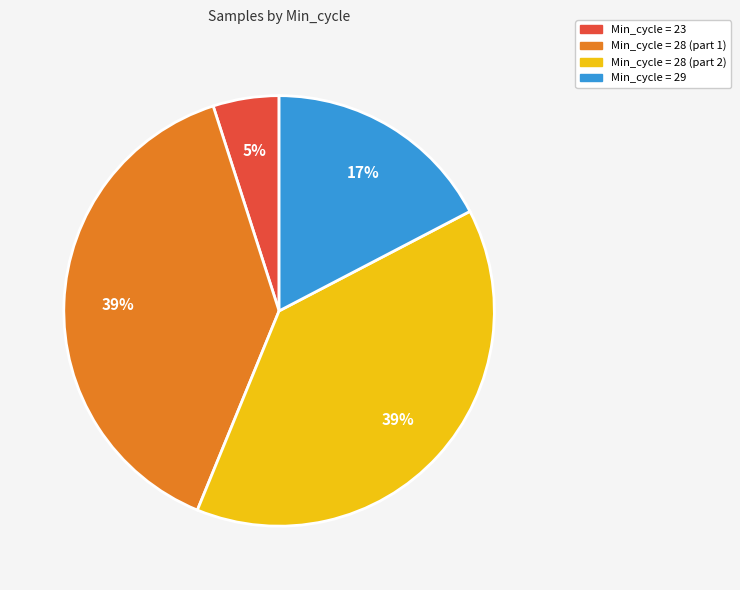

Is there a majority slice in this chart?

No